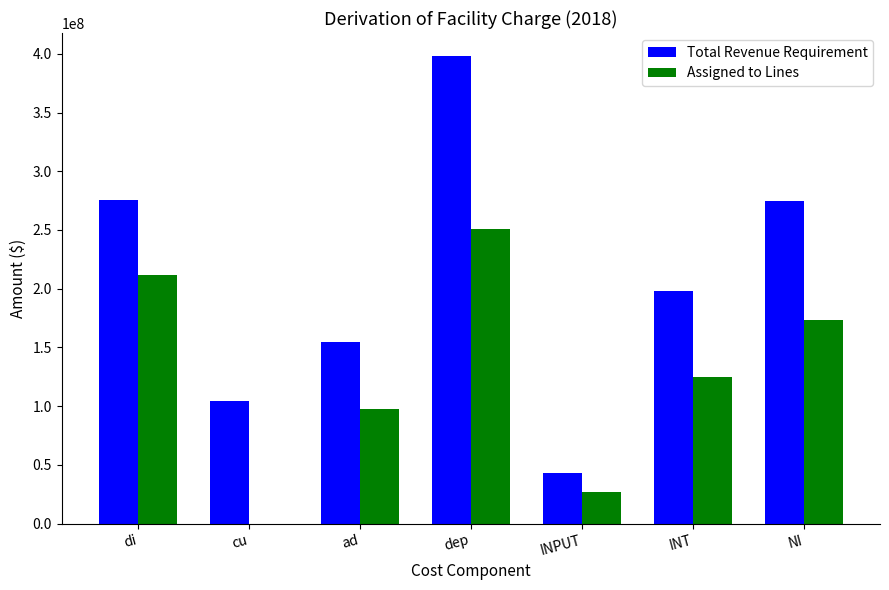

At which category is the sum across all series the highest?

dep